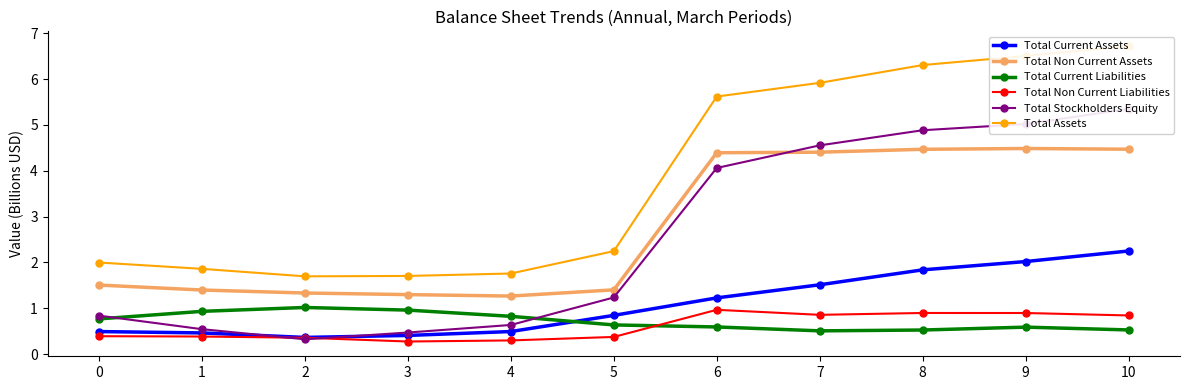

At which label does Total Current Liabilities reach its minimum?

7